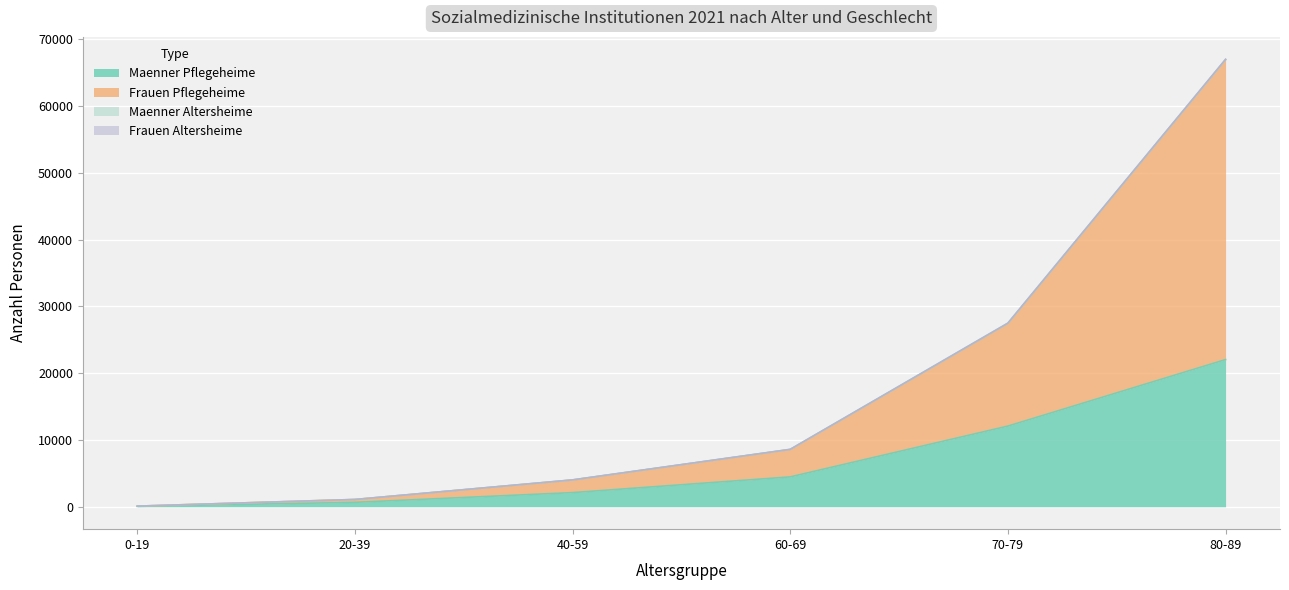

What is the value of the Frauen Pflegeheime point at the 6th from the left?

66914